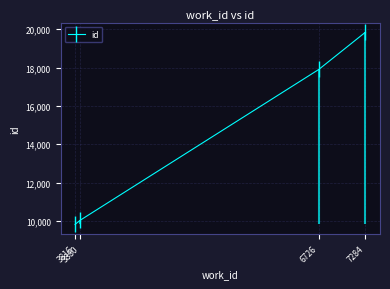

True or false: the data shows 10049 at 3880.

True